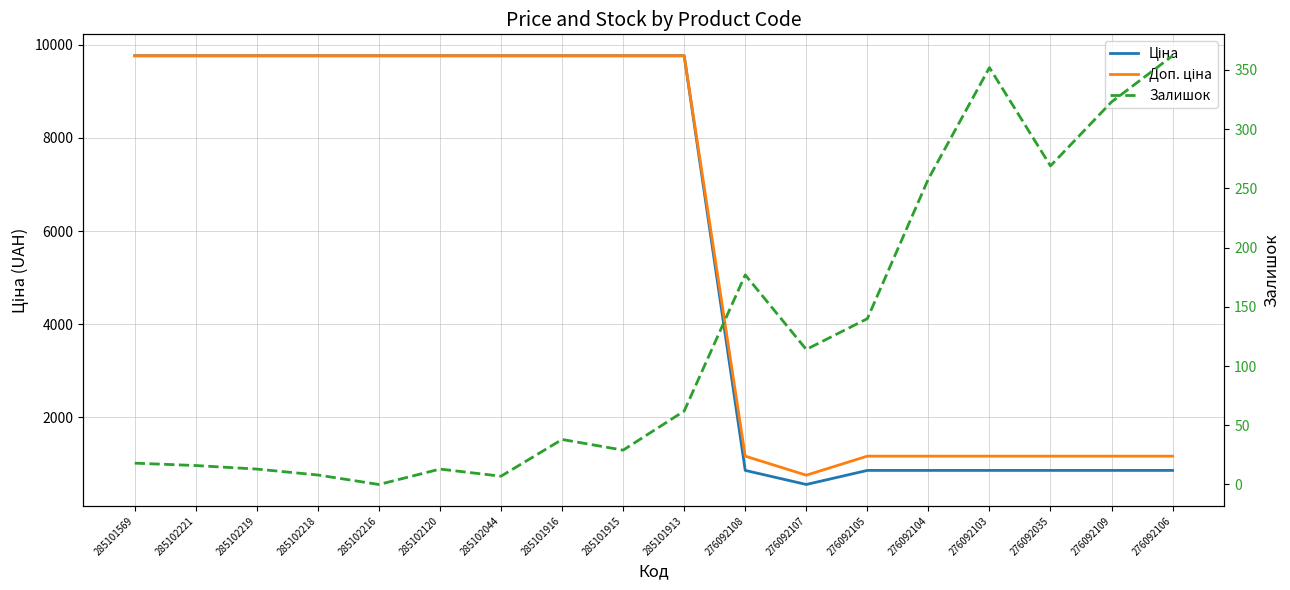

At which category does Ціна reach its first local valley?

276092107